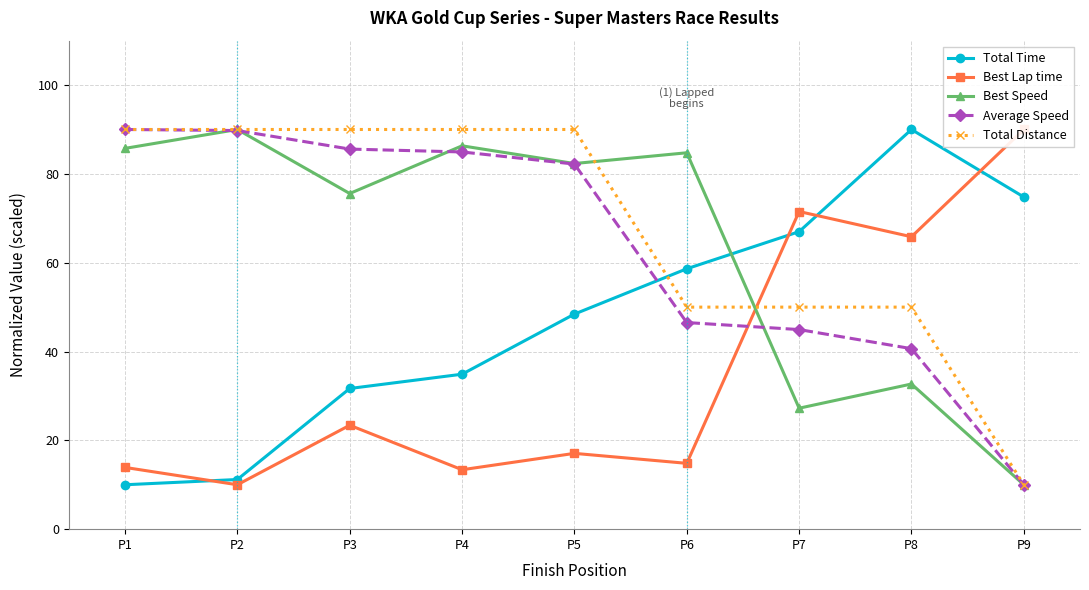

Which has a higher value, P2 or P8?

P8